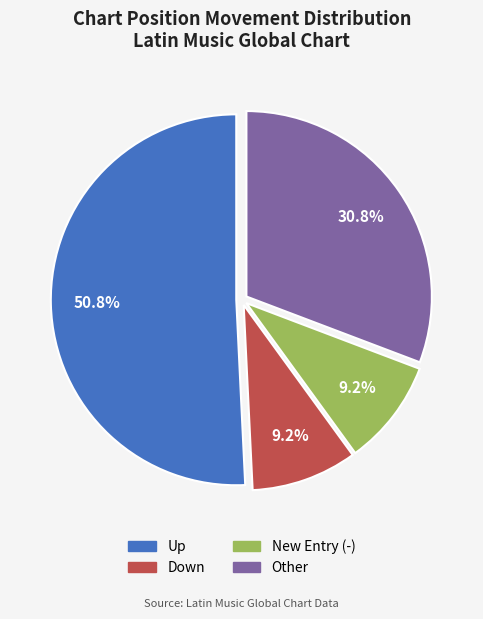

Between Other and New Entry (-), which is larger?

Other